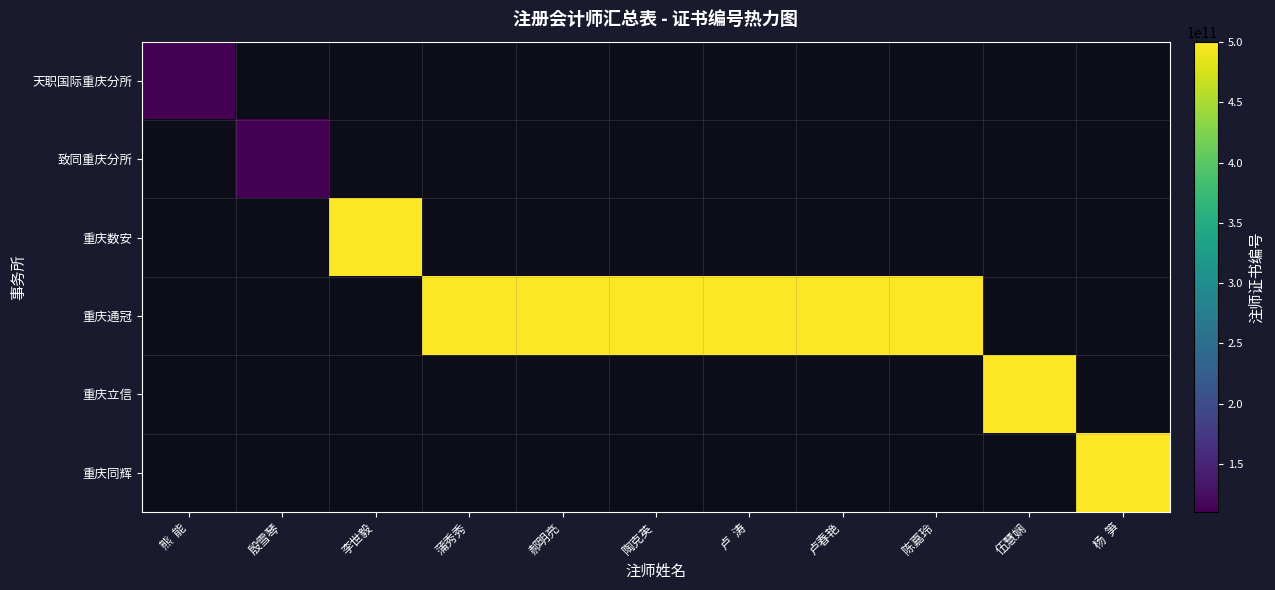

What is the smallest value displayed?

110101501614.0